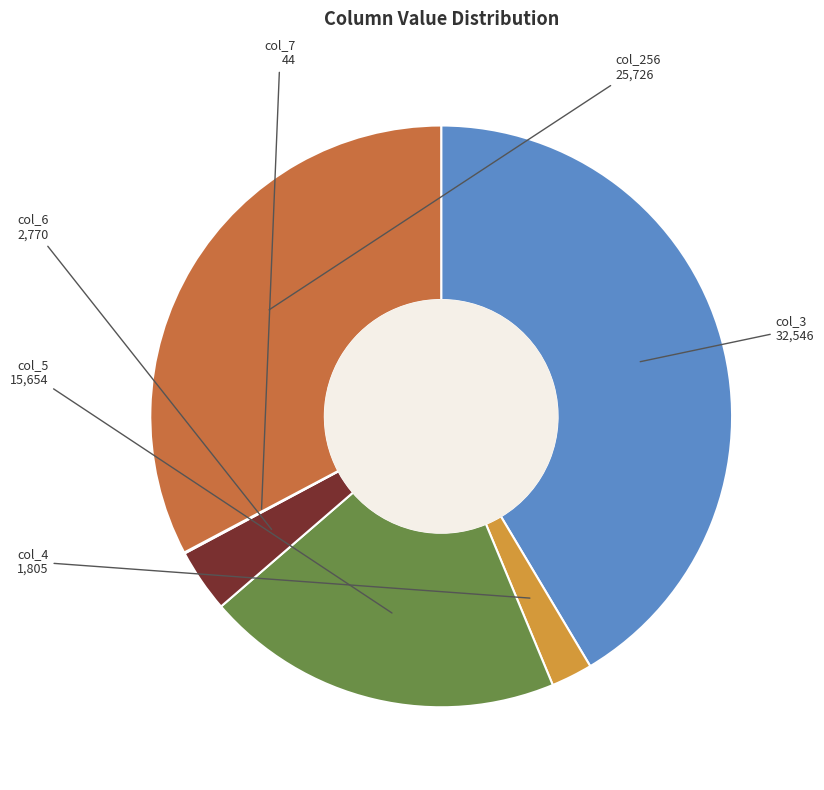

Is there a majority slice in this chart?

No